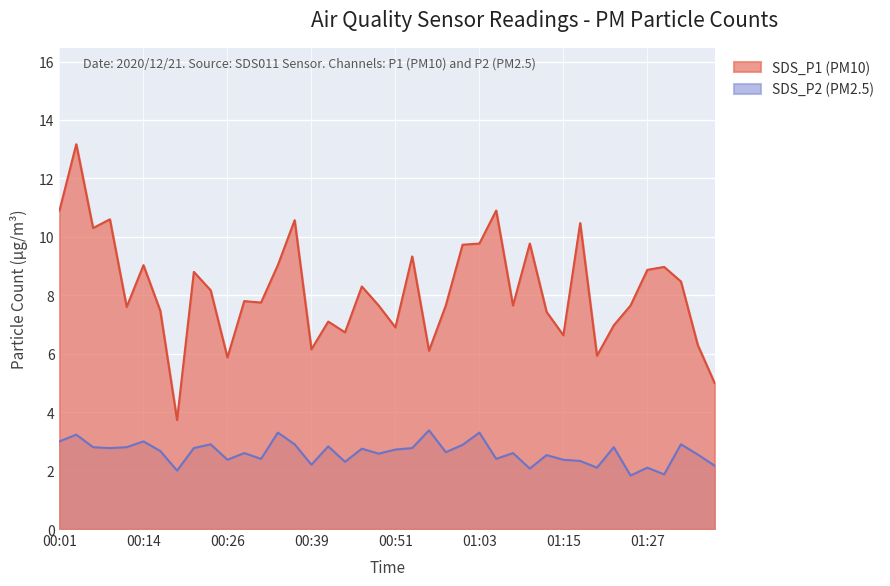

What is the total value across all series at 00:51?

9.6